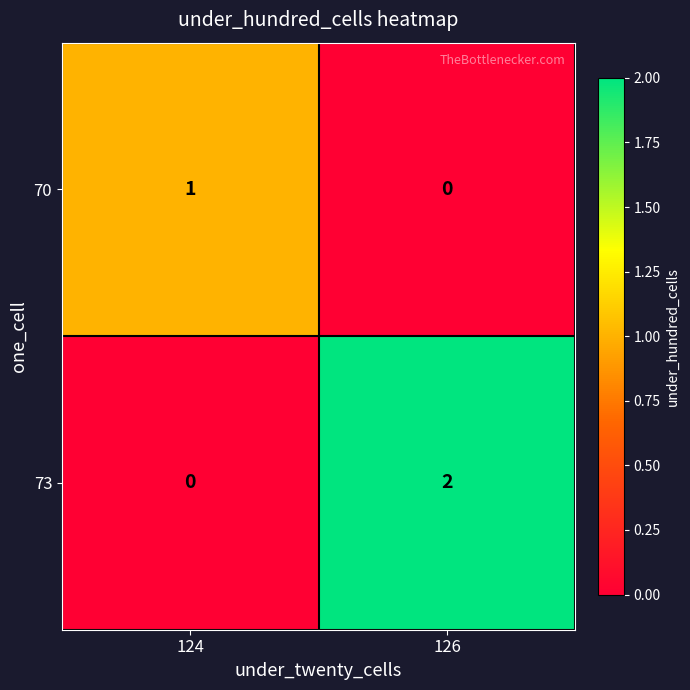

Reading left to right, extract all data points from this chart.

70: 124=1	126=0
73: 124=0	126=2